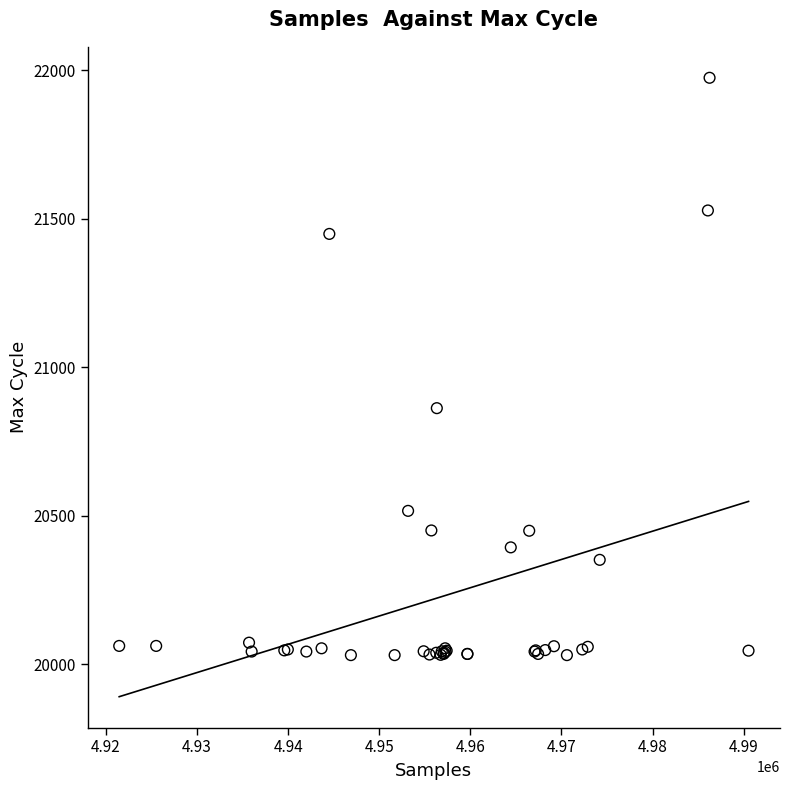

What Y value in the scatter plot is closest to 21002?

20862